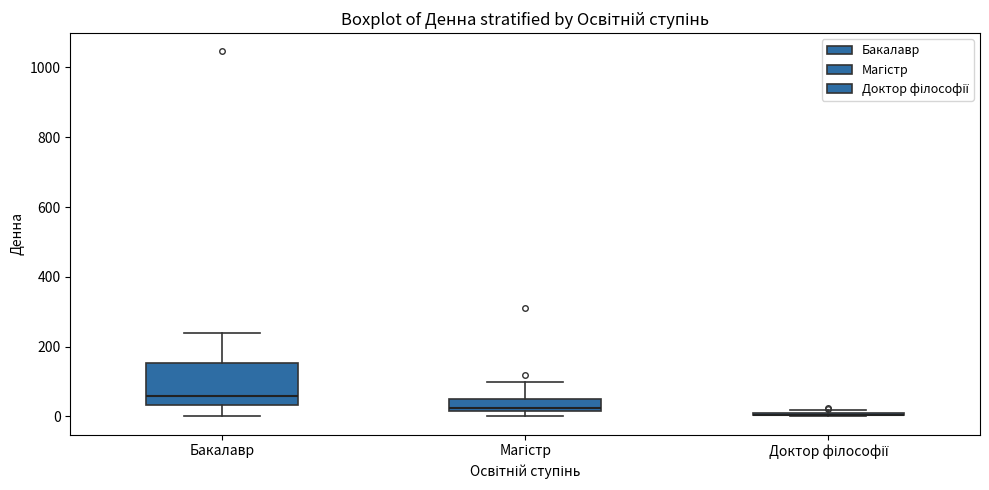

Reading left to right, transcribe this box plot: for each box, give where its median line is, the range the box spans, and where its two whiskers end, as read against the y-axis. The values are not printed on the chart, so give them approximately, as read against the axis.

Бакалавр: median 60, box 40 to 160, whiskers 0 to 240
Магістр: median 20 (just above the box's lower edge), box 20 to 60, whiskers 0 to 100
Доктор філософії: box collapsed to a line at 0, whiskers 0 to 20